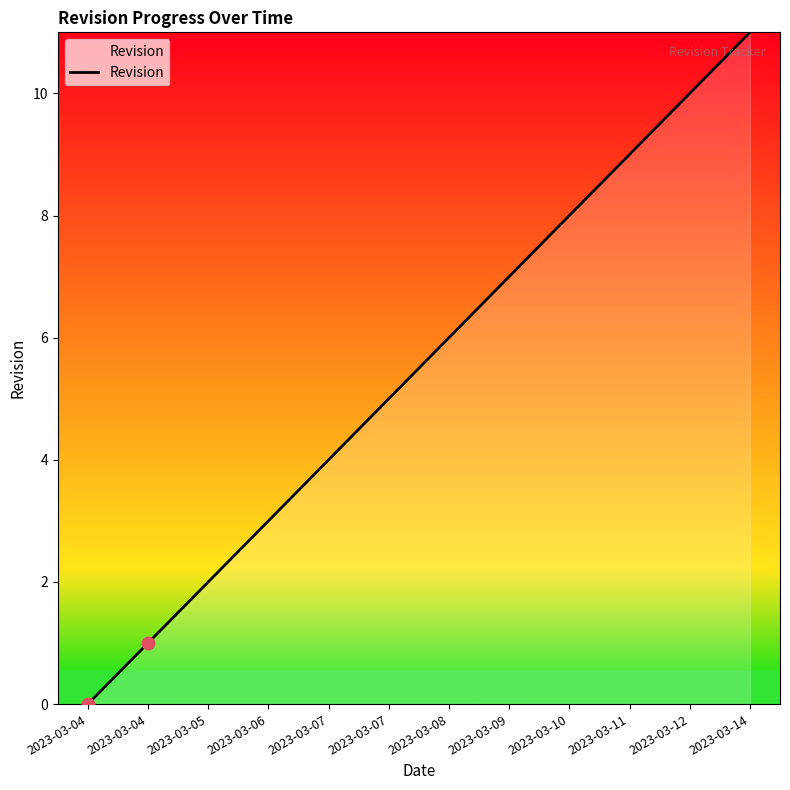

Rank the categories by value from highest to lowest.

2023-03-14, 2023-03-12, 2023-03-11, 2023-03-10, 2023-03-09, 2023-03-08, 2023-03-07, 2023-03-07, 2023-03-06, 2023-03-05, 2023-03-04, 2023-03-04